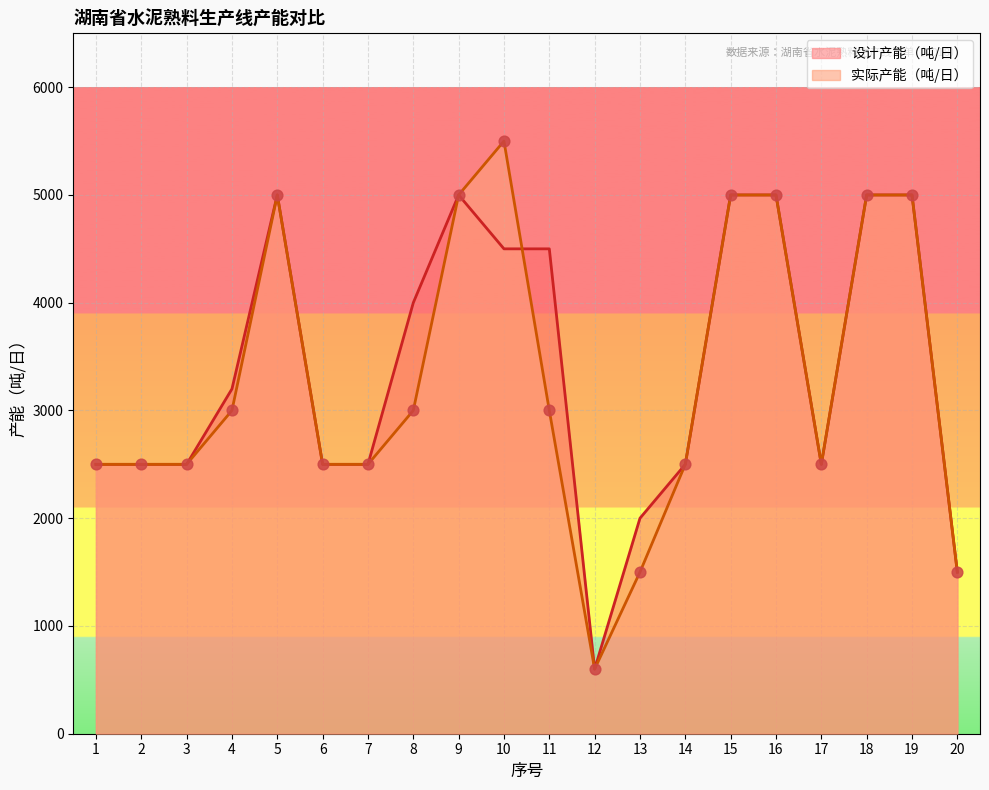

What are all the series names shown in the legend?

设计产能（吨/日）, 实际产能（吨/日）